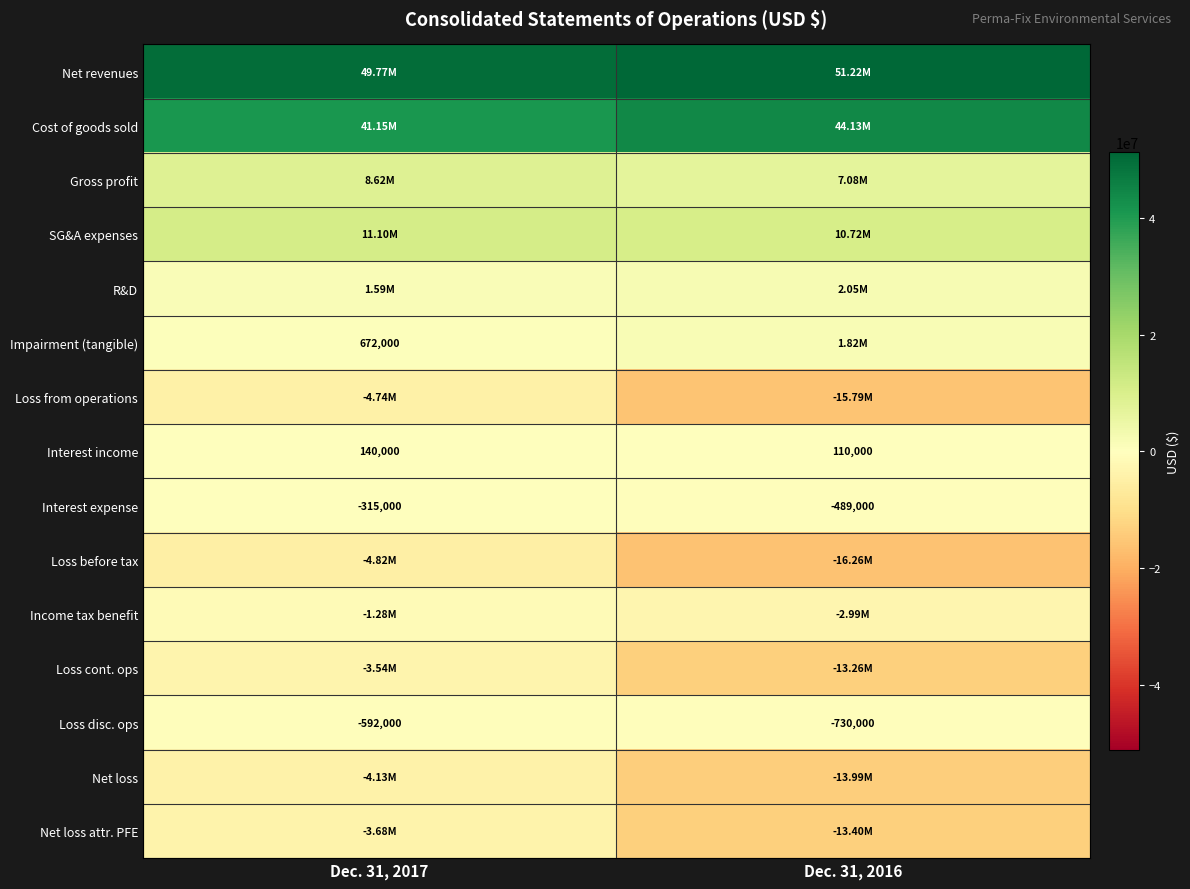

What is the sum of all Interest income values?

250000